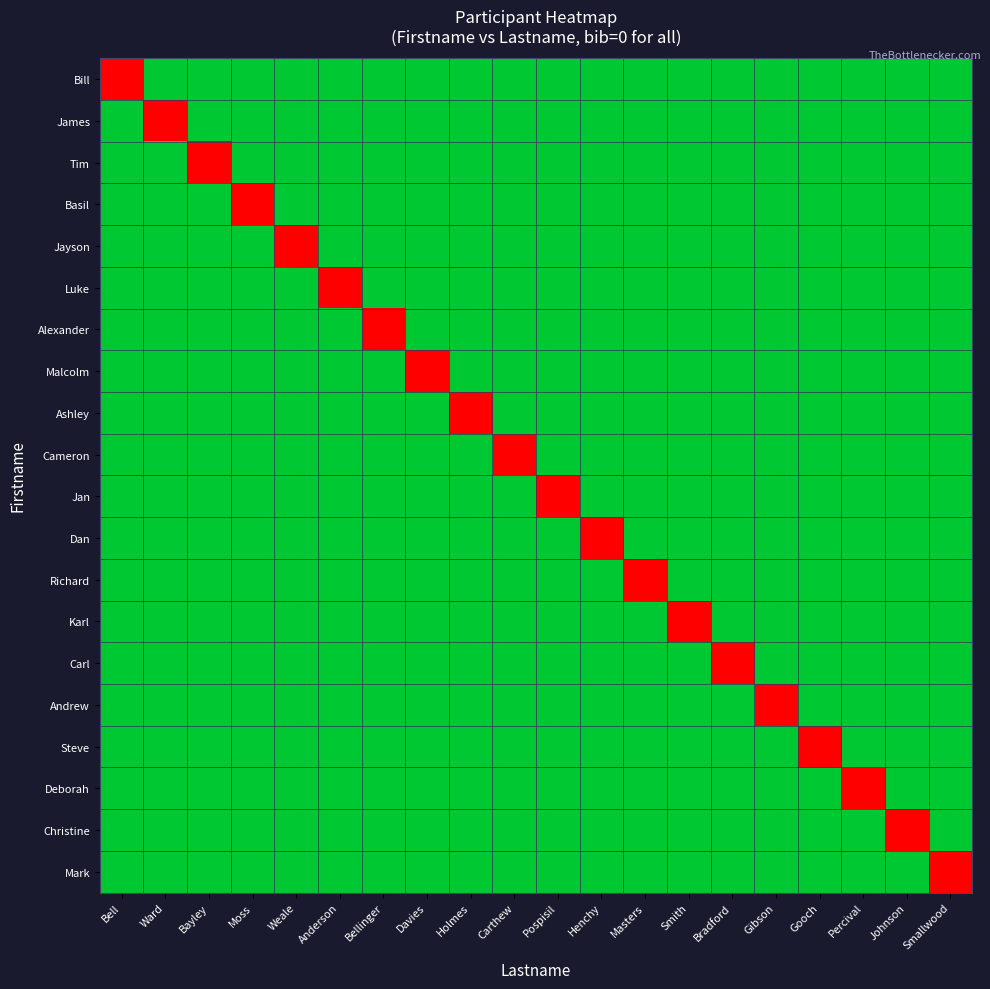

Which label corresponds to the smallest value in the chart?

Ward